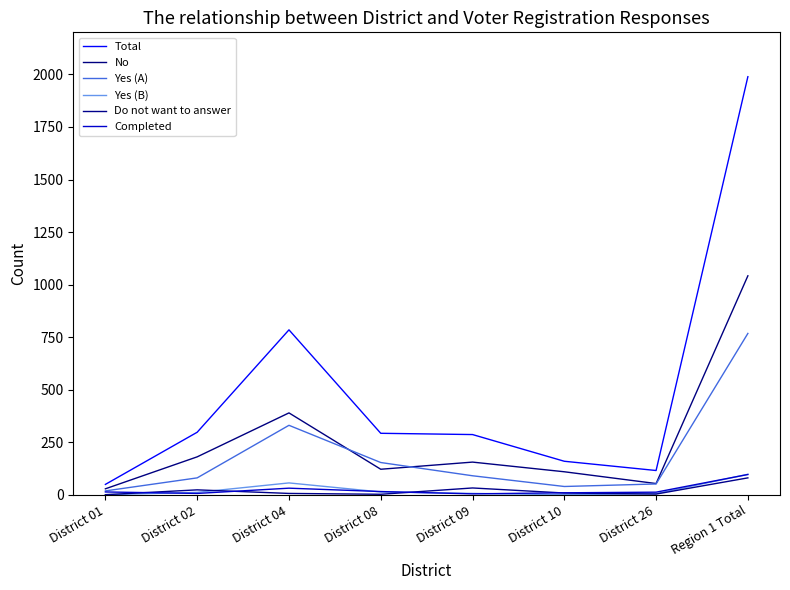

The No series shows 246 at District 02. True or false?

False